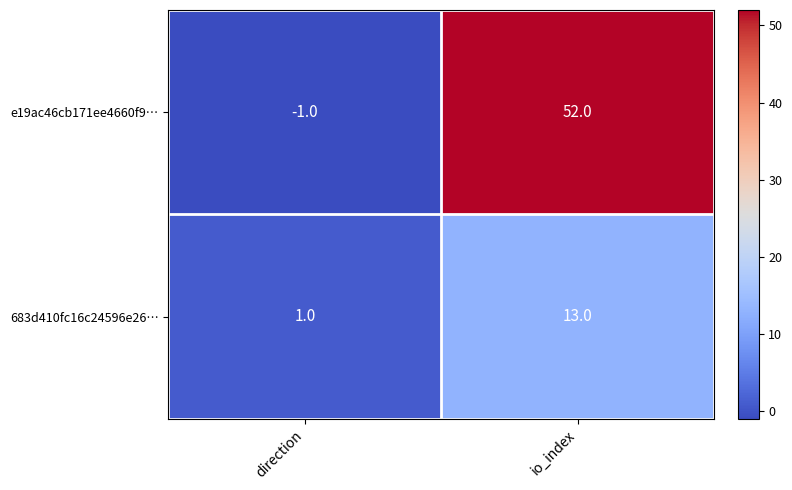

Where is e19ac46cb171ee4660f9… nearest to the value 25?

direction